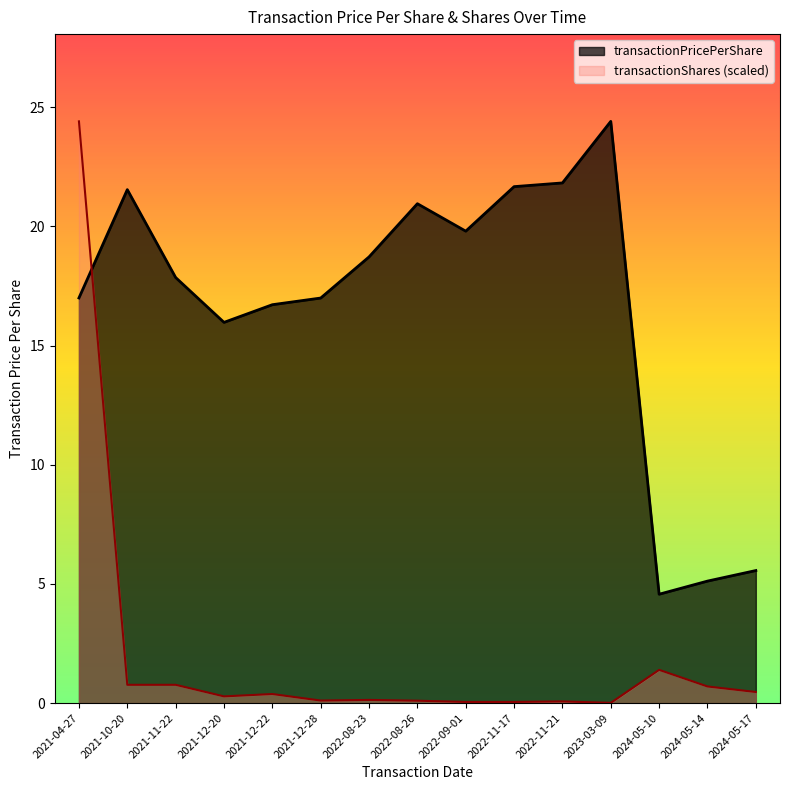

Reading left to right, what are all the values shown in this chart?

transactionPricePerShare: 17.0	21.5	17.9	16.0	16.7	17.0	18.7	21.0	19.8	21.7	21.8	24.4	4.6	5.1	5.6
transactionShares: 24.4	0.8	0.8	0.3	0.4	0.1	0.1	0.1	0.0	0.0	0.1	0.0	1.4	0.7	0.5